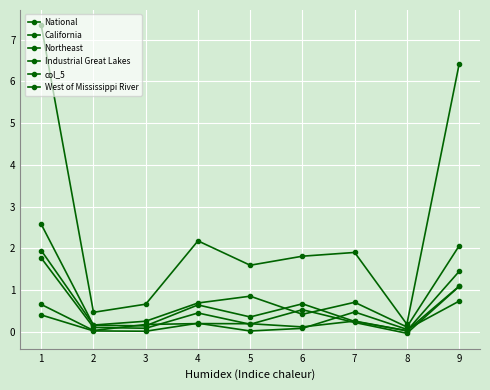

Count the number of data series in this chart.

6